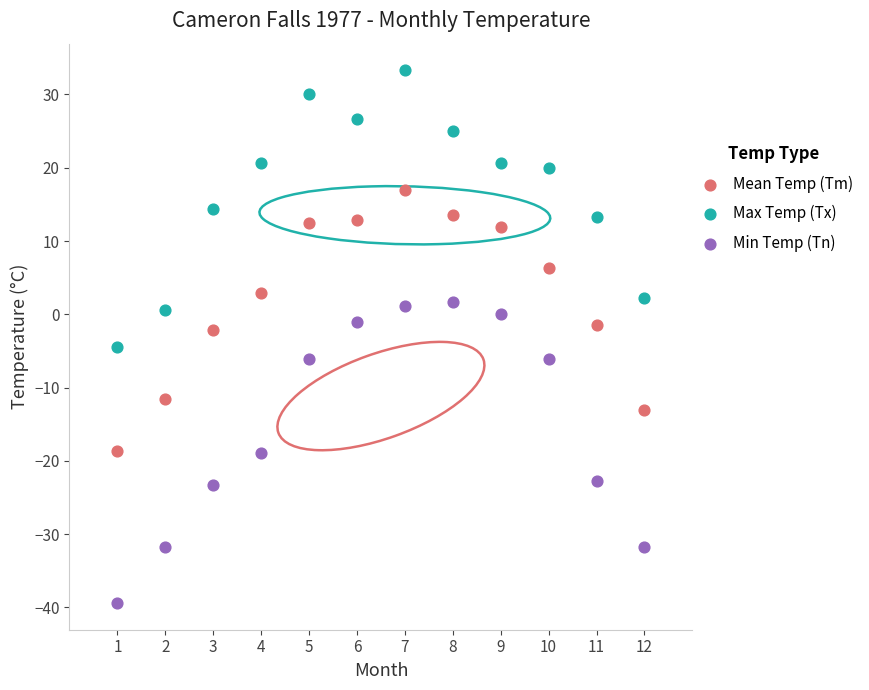

Across all data points, what is the range of Y values (max minus min)?

72.7